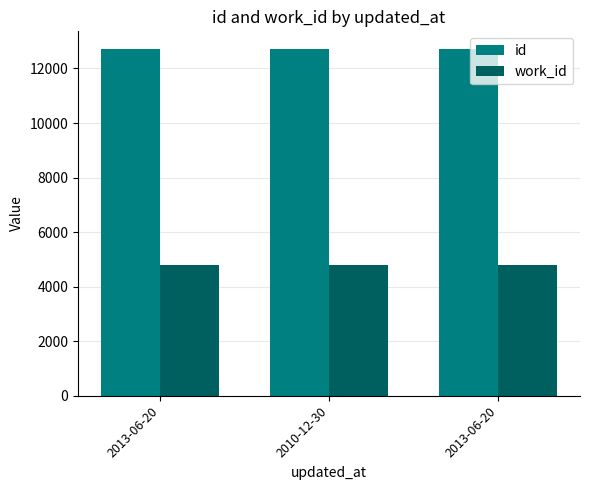

Is it true that work_id equals 4792 at 2010-12-30?

True